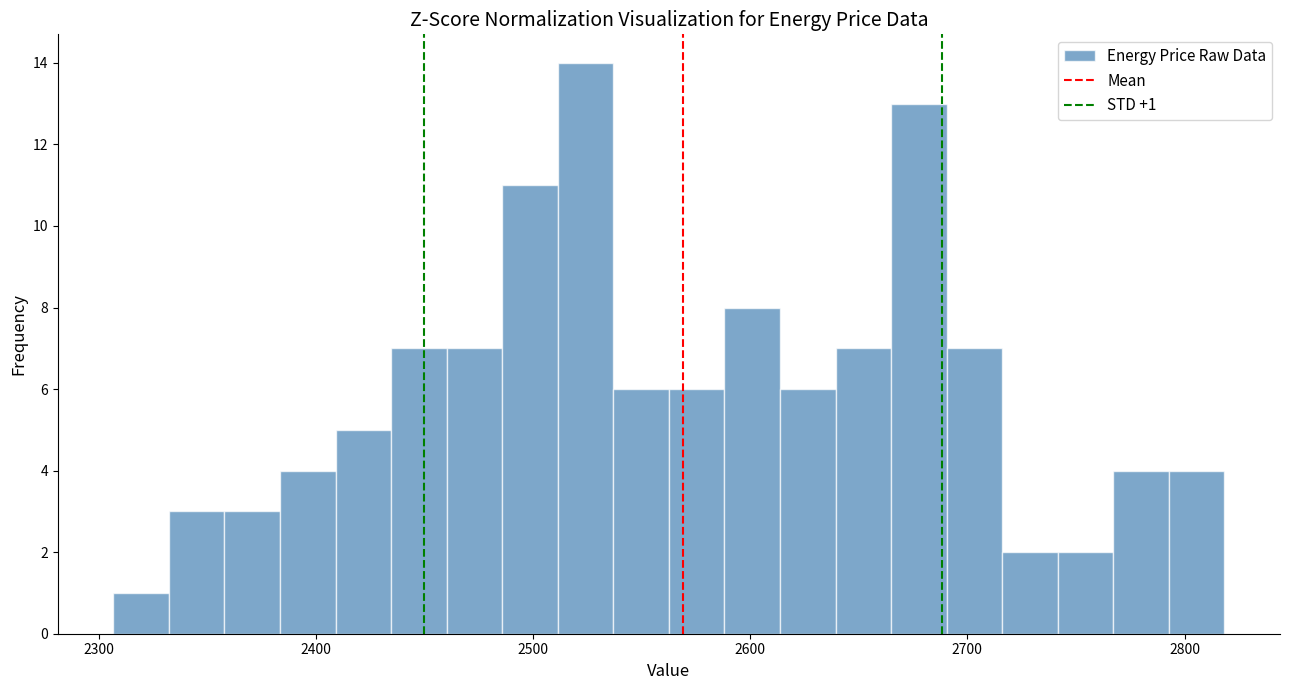

Around what value on the x-axis is the tallest bar? Give the approximate position of its centre, as read against the axis.

2520